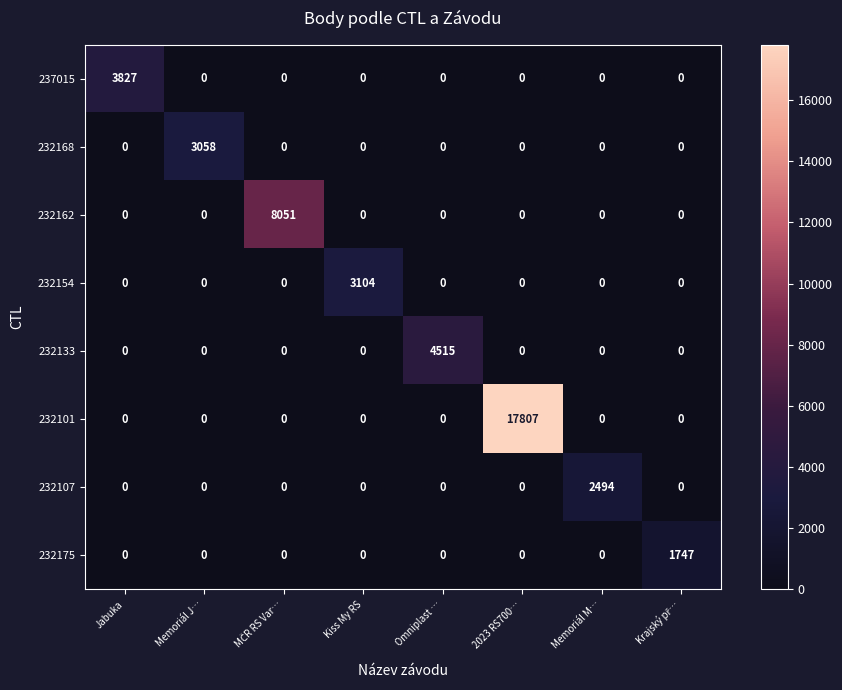

Which series has the widest spread of values?

232101